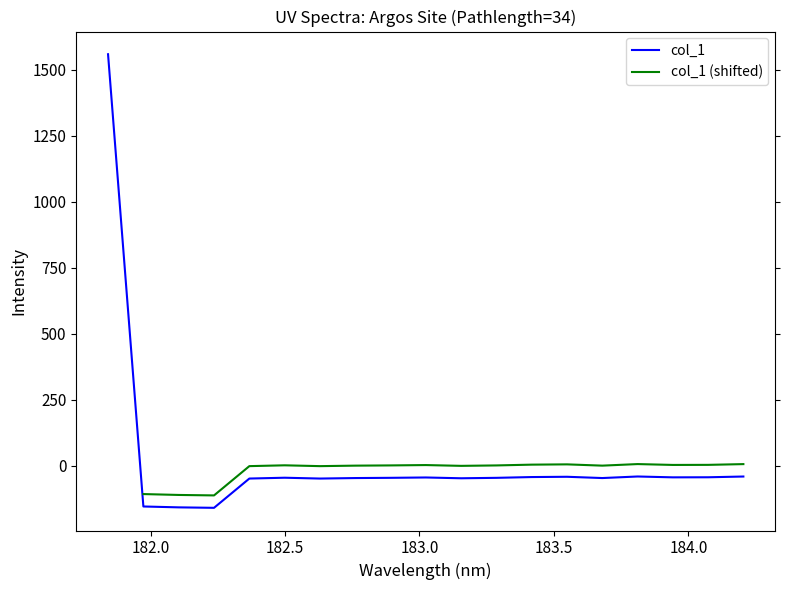

Where does the data first go above -45?

181.8418